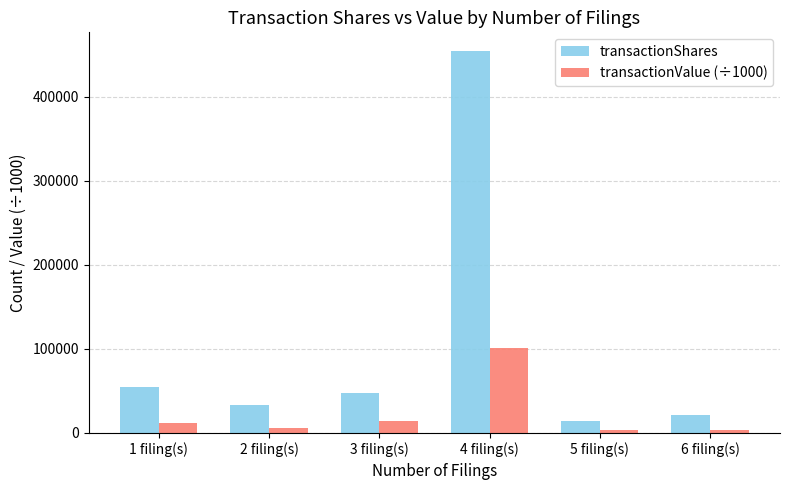

Is it true that transactionValue (÷1000) equals 3494.3 at 5 filing(s)?

True